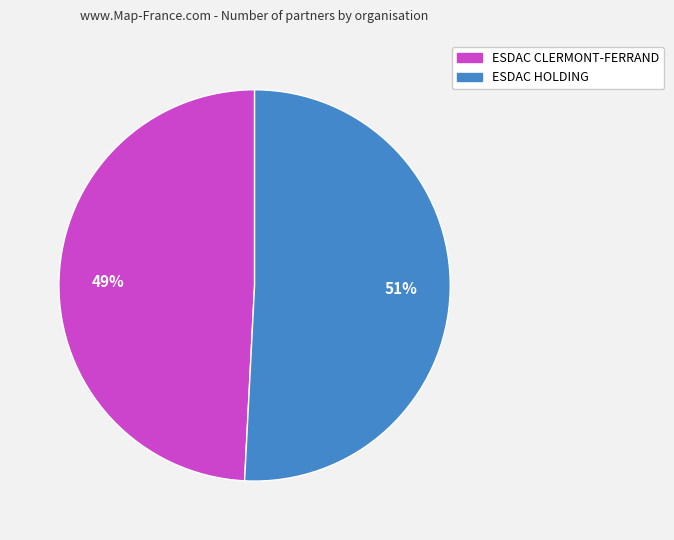

What percentage is the ESDAC HOLDING slice, to the nearest percent?

51%